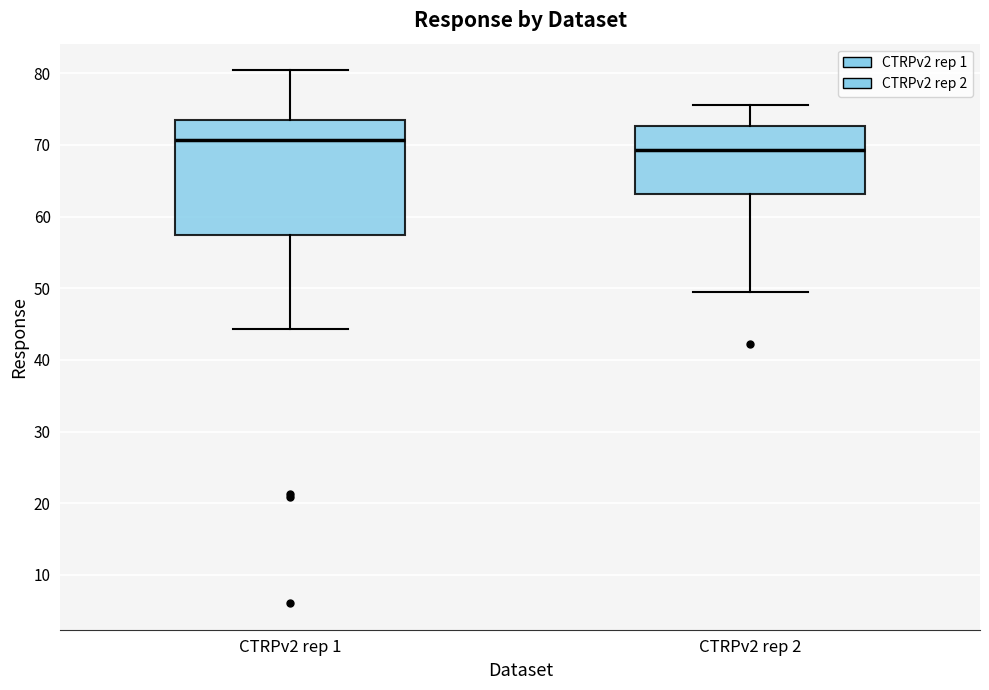

Reading left to right, read every box against the y-axis: the position of its median line, the range the box covers, and the ends of its whiskers. The values are not printed on the chart, so give them approximately, as read against the axis.

CTRPv2 rep 1: median 71, box 57 to 73, whiskers 44 to 80
CTRPv2 rep 2: median 69, box 63 to 73, whiskers 50 to 76